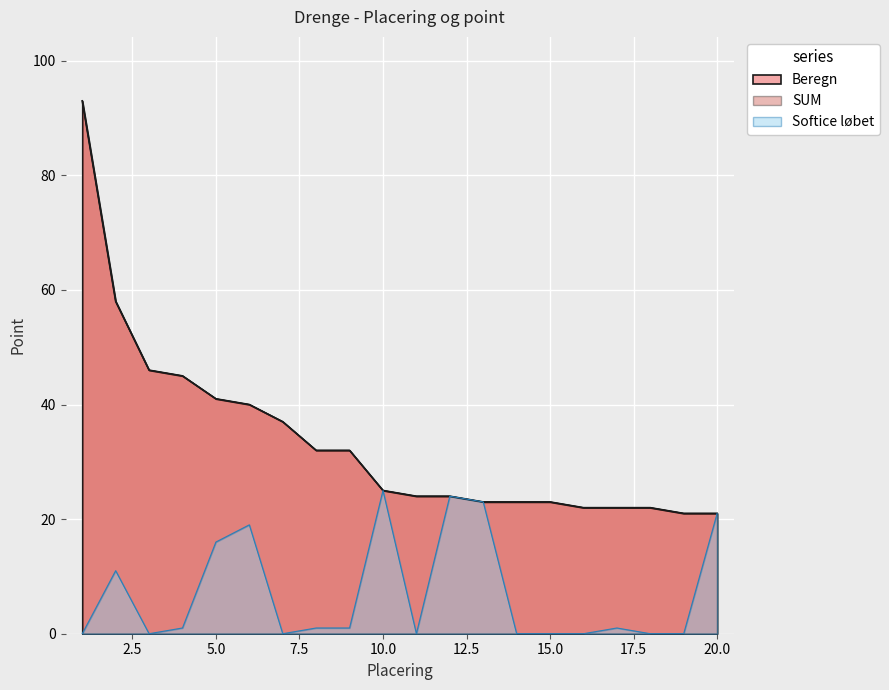

Where does the Softice løbet series first go above 1?

2